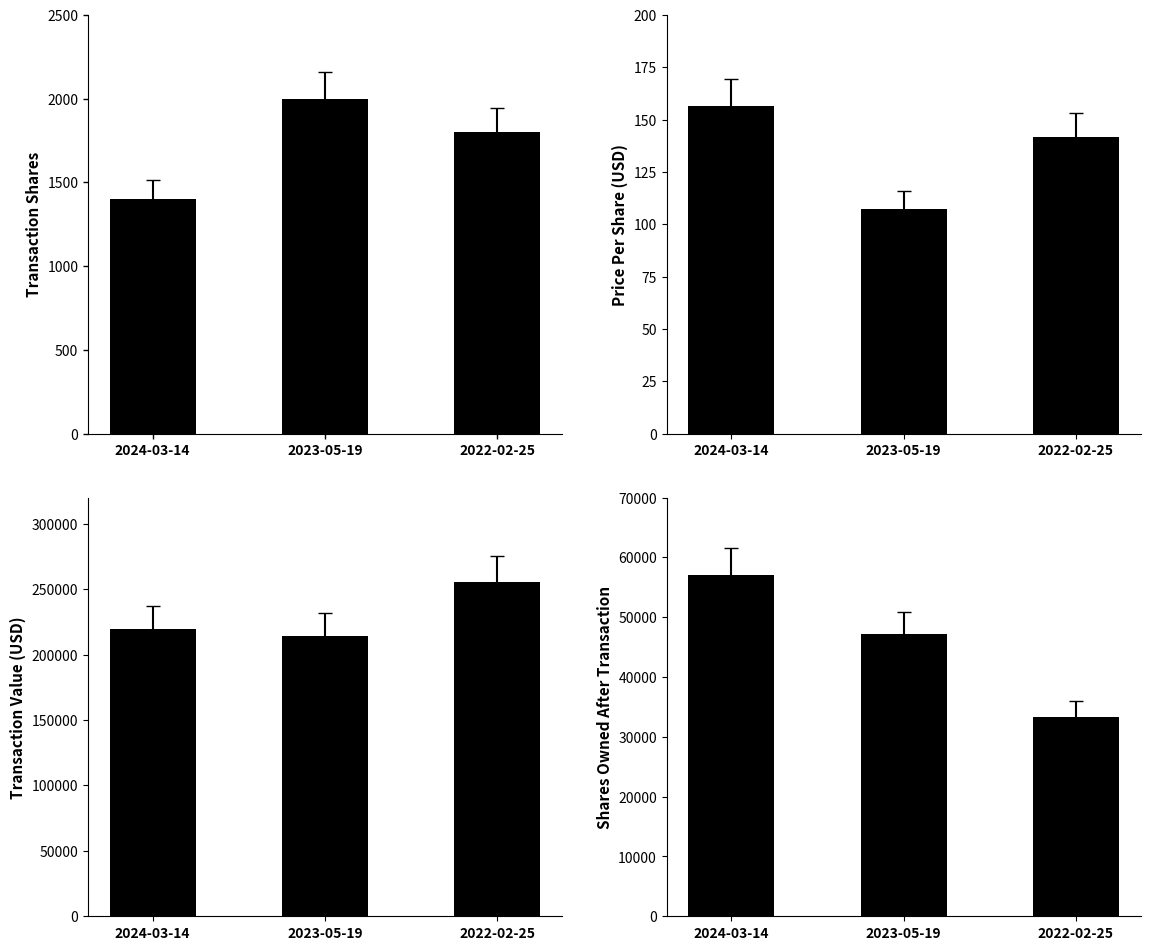

How many values in the transactionShares series exceed 1800?

1